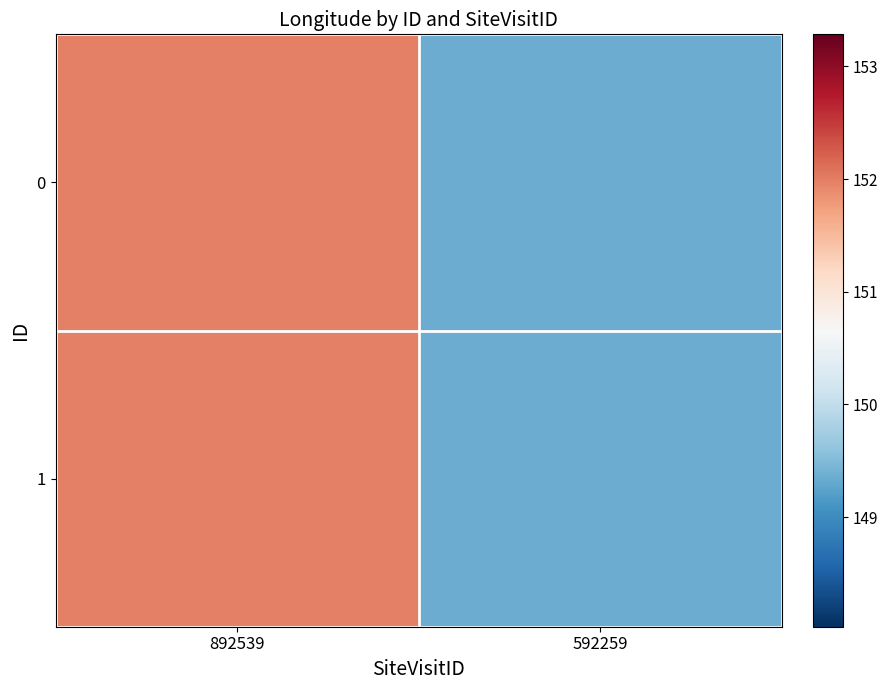

Reading right to left, list all the values displayed in this chart.

0: 592259=149.3	892539=152.0
1: 592259=149.3	892539=152.0